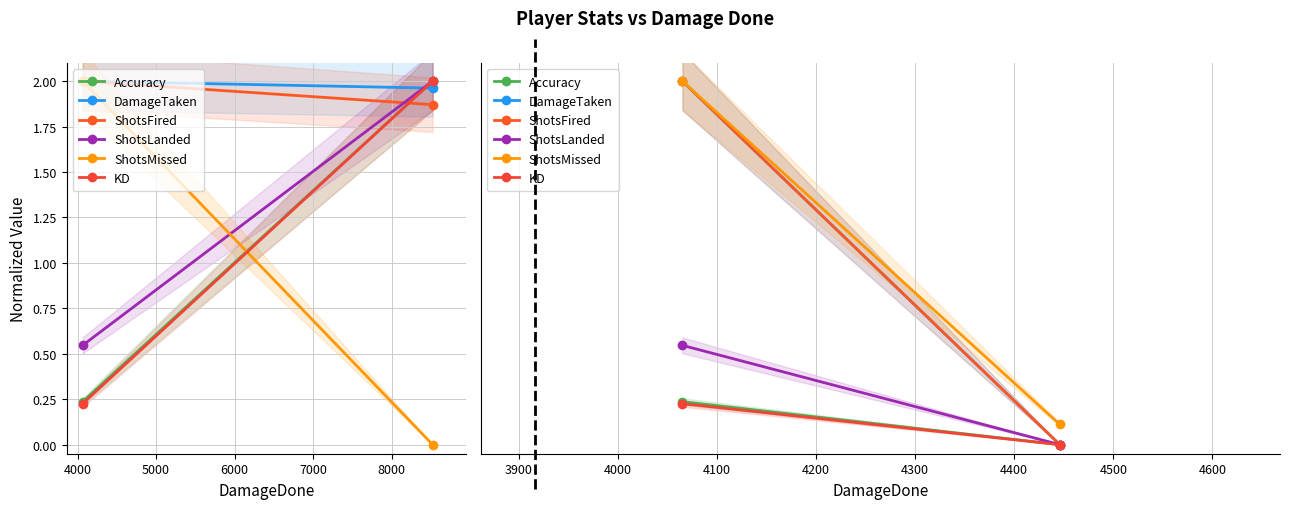

What is the value of the ShotsMissed point at the 2nd from the left?

0.1